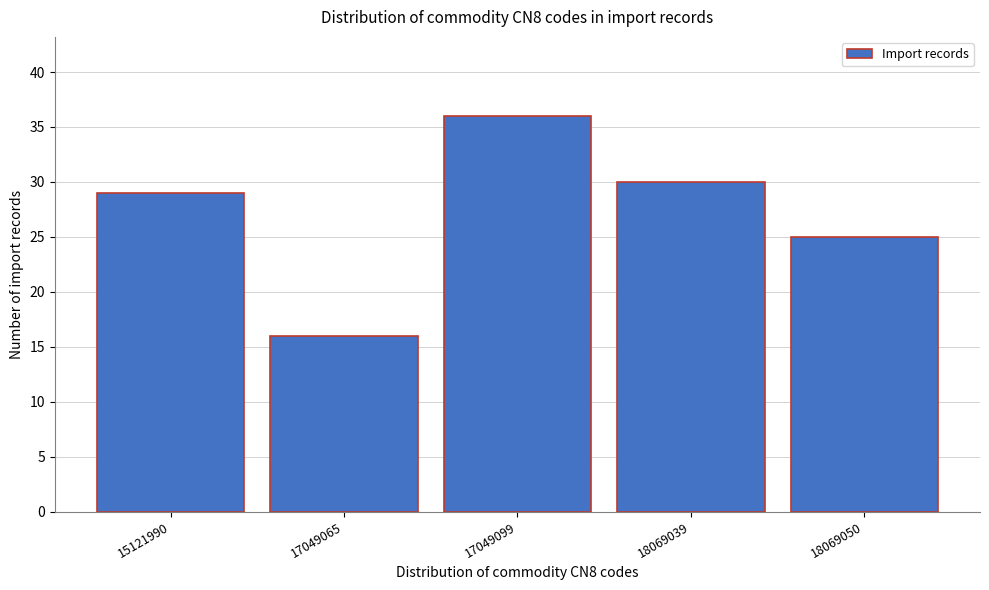

Reading right to left, extract all data points from this chart.

18069050=25	18069039=30	17049099=36	17049065=16	15121990=29